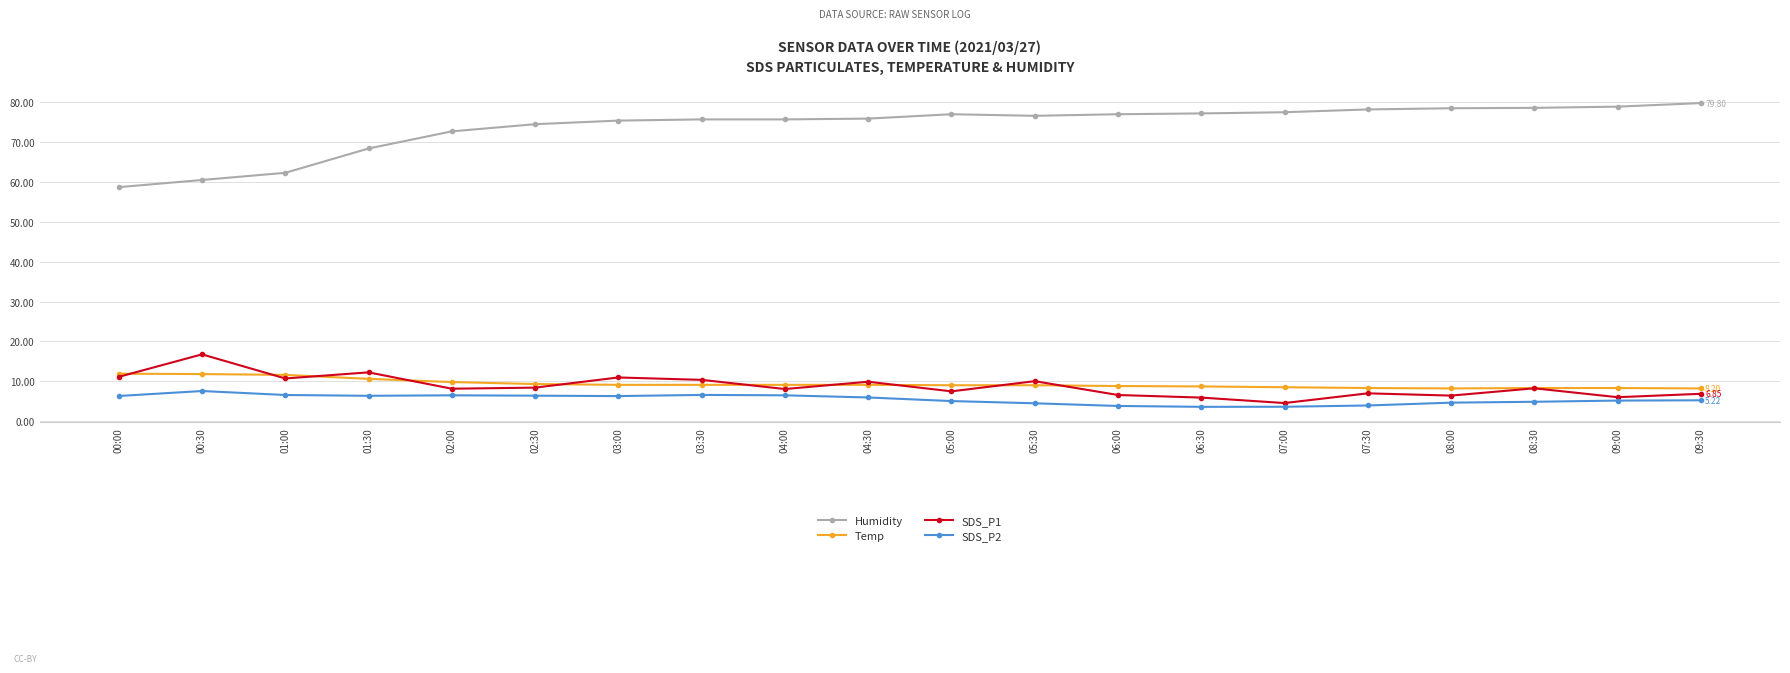

What are all the series names shown in the legend?

Humidity, Temp, SDS_P1, SDS_P2